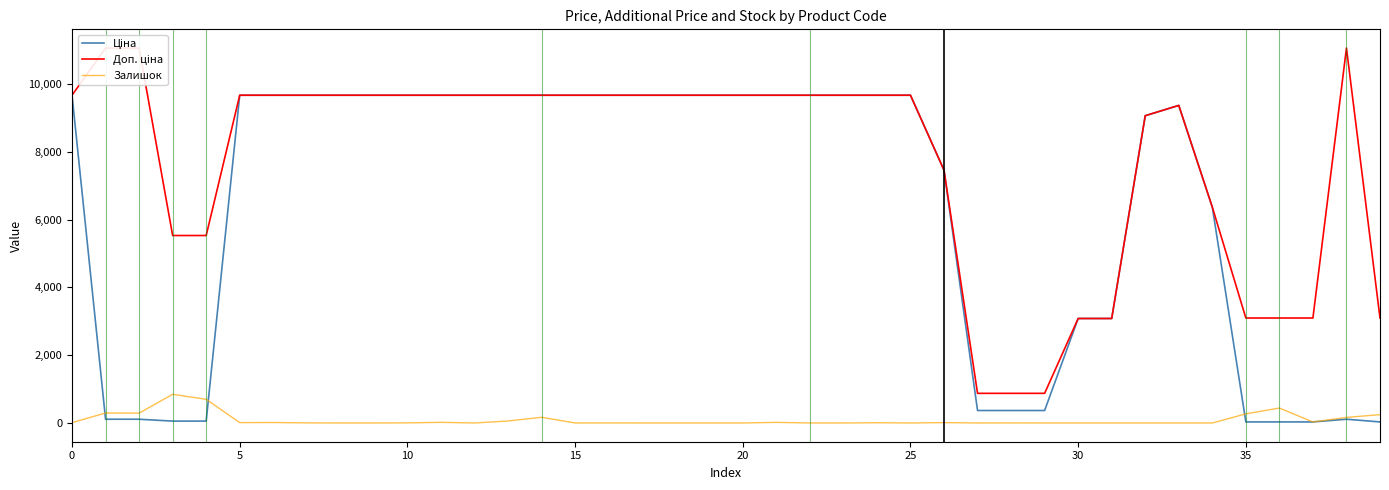

At 38, list the series in order from smallest to largest.

Ціна, Залишок, Доп. ціна